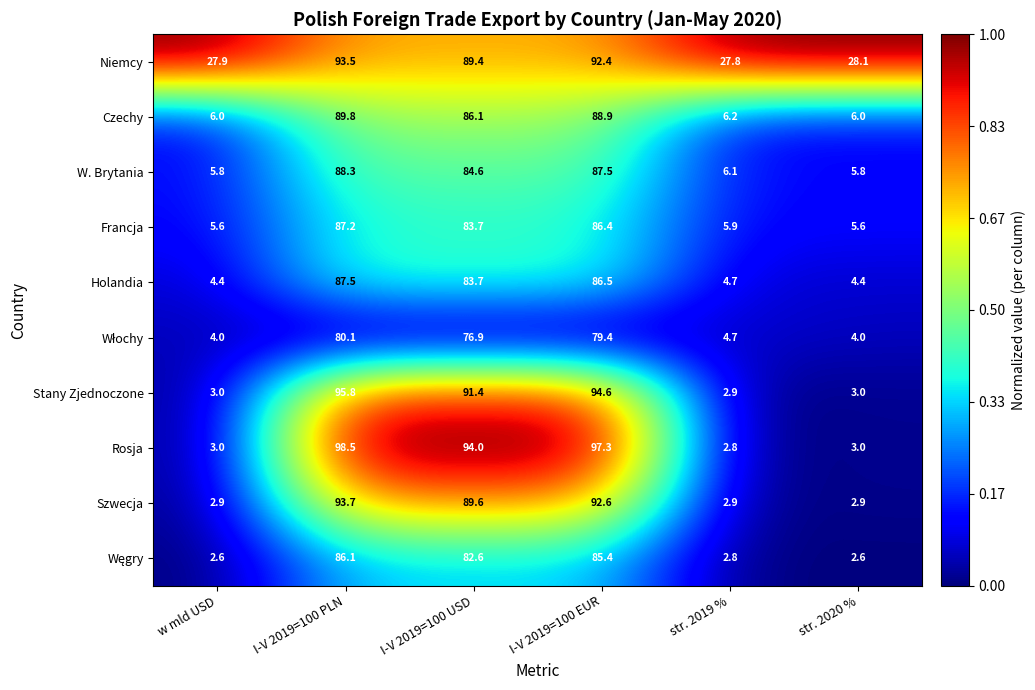

What is the difference between the Szwecja values at I-V 2019=100 EUR and str. 2020 %?

89.7